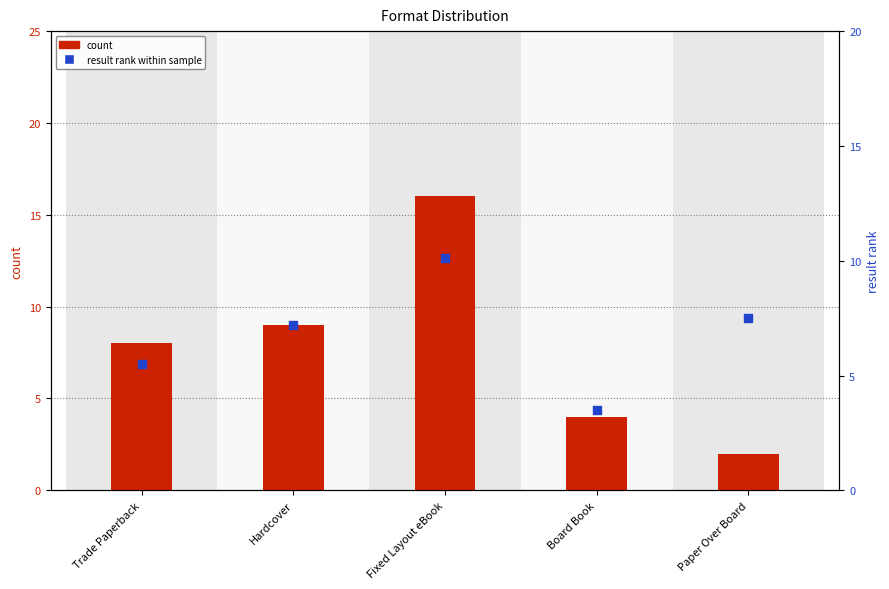

Which series has the largest Y range (max minus min)?

count